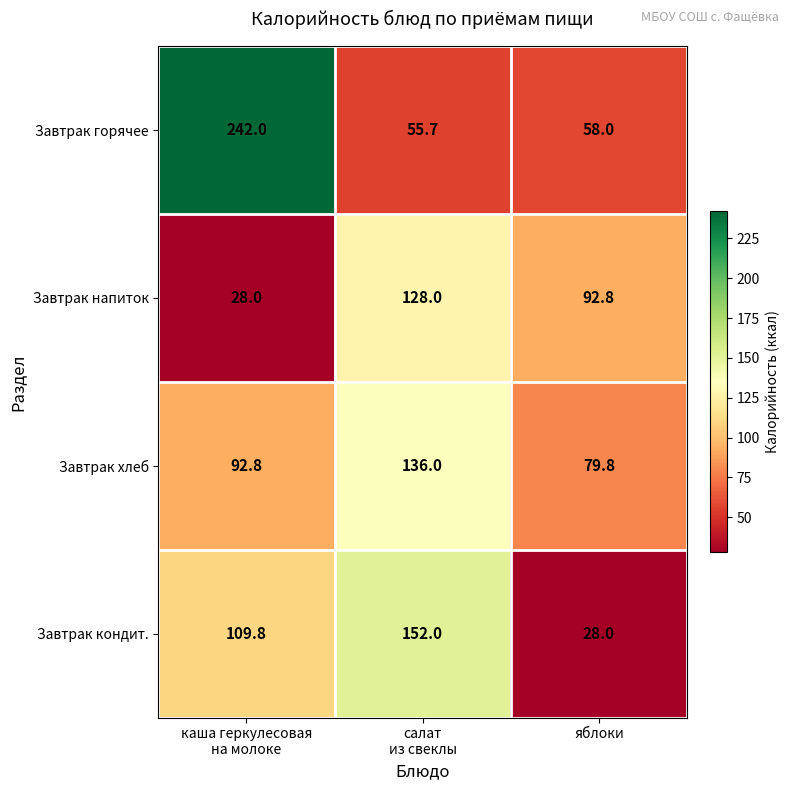

Which series has the widest spread of values?

Завтрак горячее